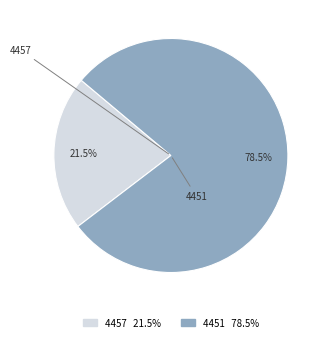

To the nearest percent, what is the difference between the 4457 and 4451 slice percentages?

57%